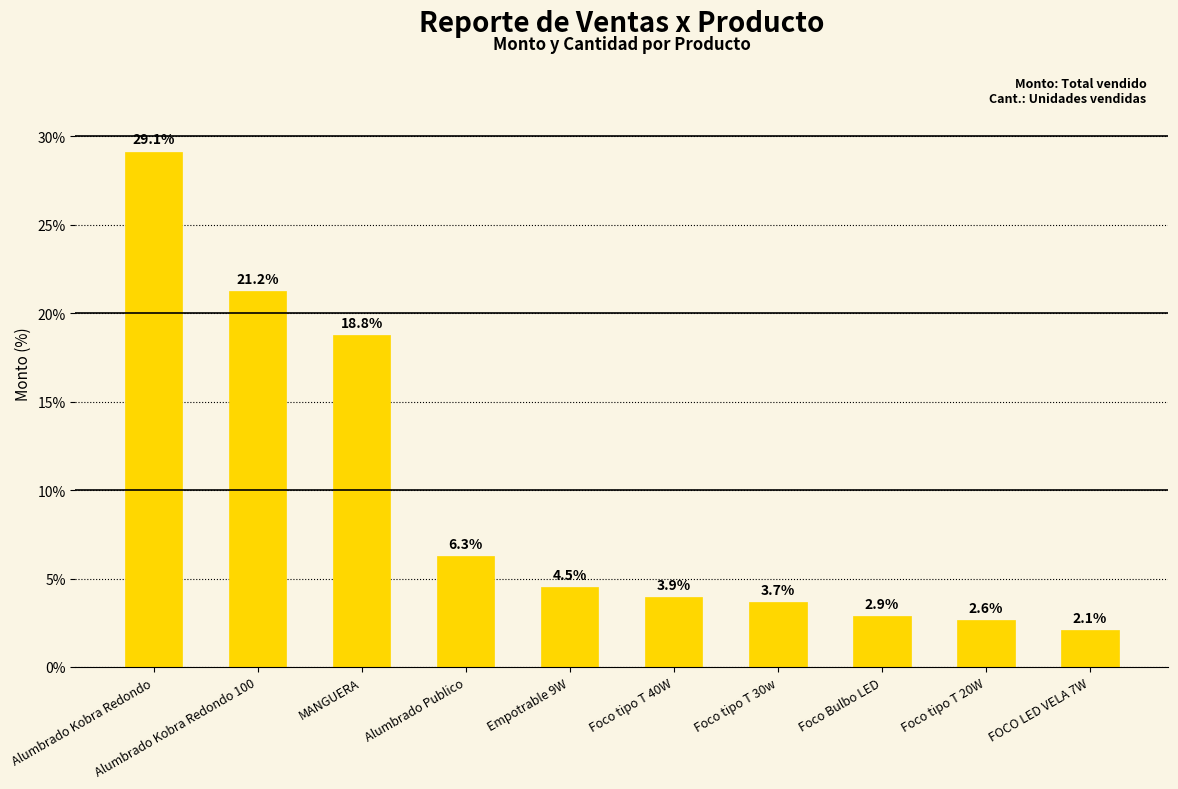

Which label corresponds to the smallest value in the chart?

FOCO LED VELA 7W